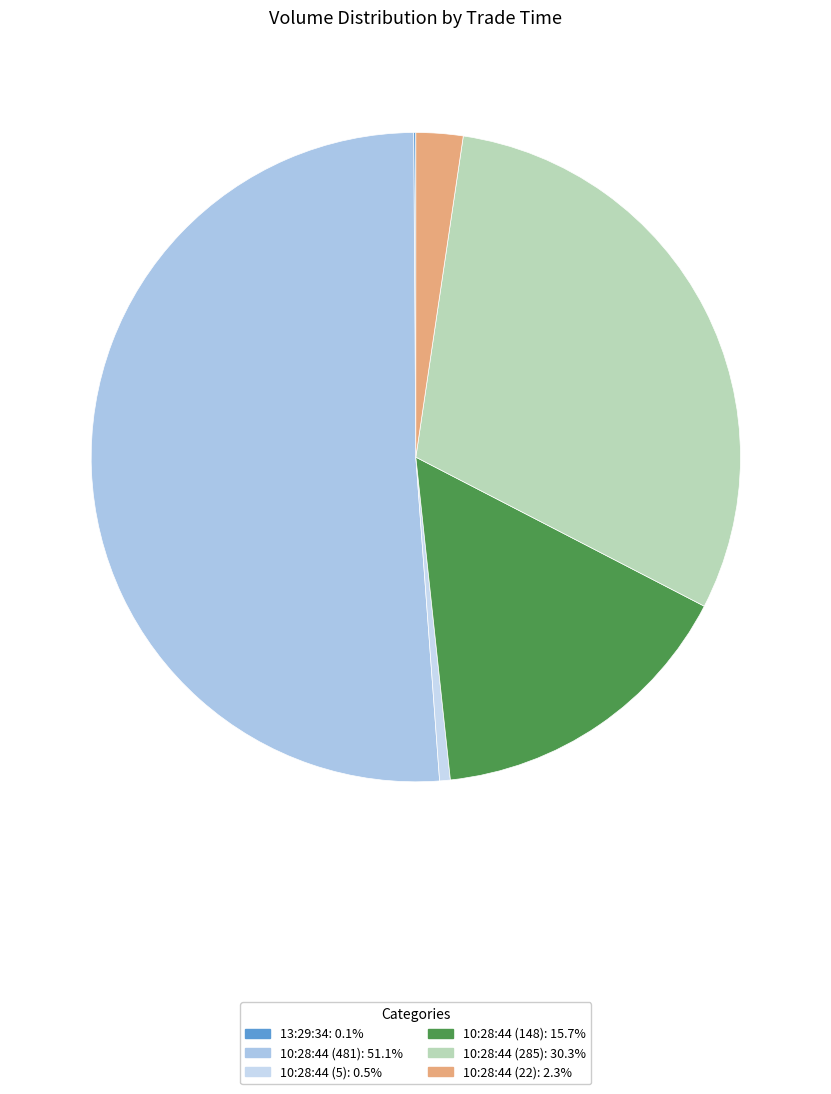

Does any single category account for the majority?

Yes